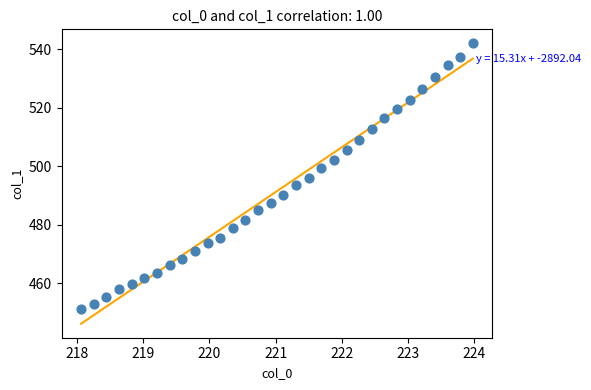

What is the range of X values (max minus min)?

5.9